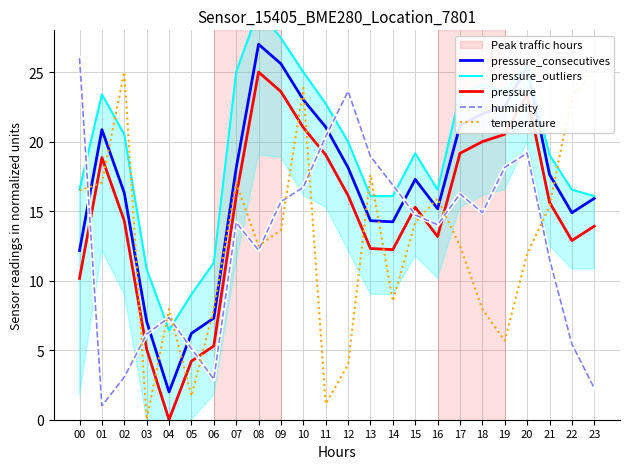

What is the approximate value of pressure at 06?

5.3